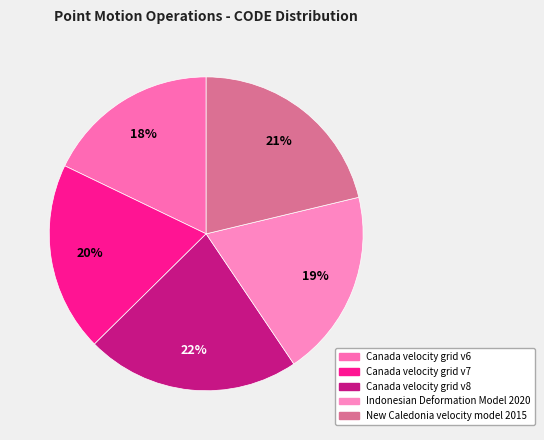

Is Indonesian Deformation Model 2020 the majority of the pie?

No